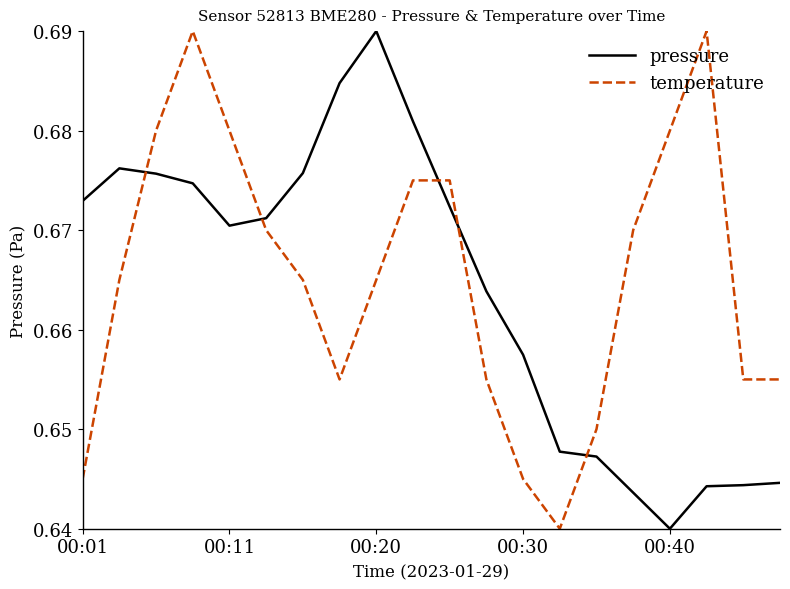

In pressure, how many points are lower than both neighbors (excluding endpoints)?

2